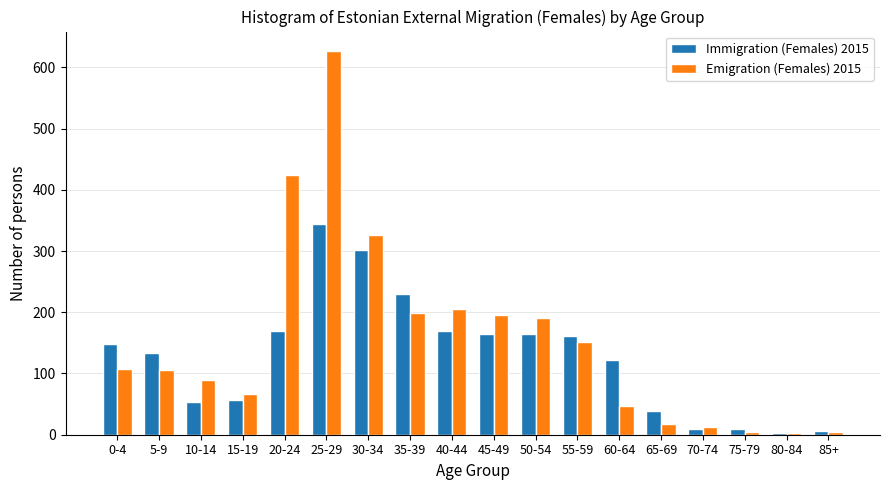

Is it true that Emigration (Females) 2015 equals 67 at 15-19?

True